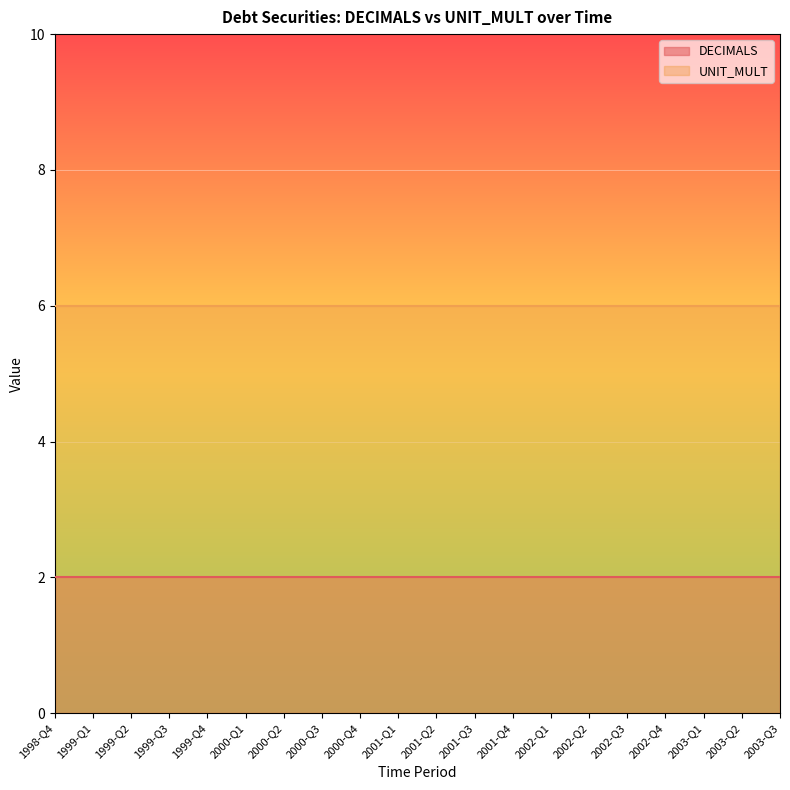

What is the label of the 1st point from the right?

2003-Q3